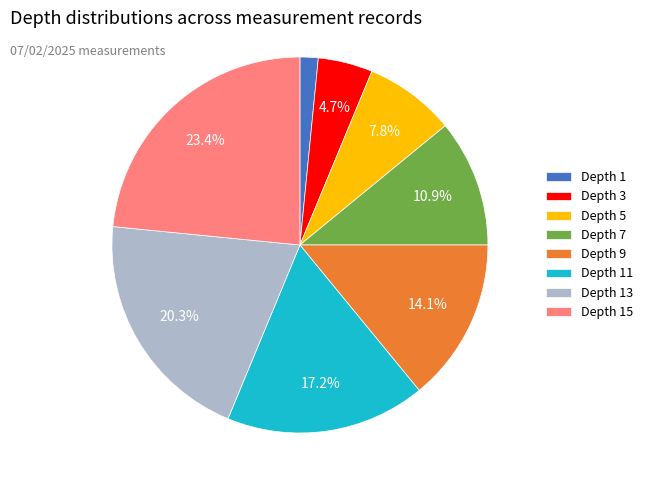

To the nearest percent, what is the difference between the largest and smallest slice percentages?

22%